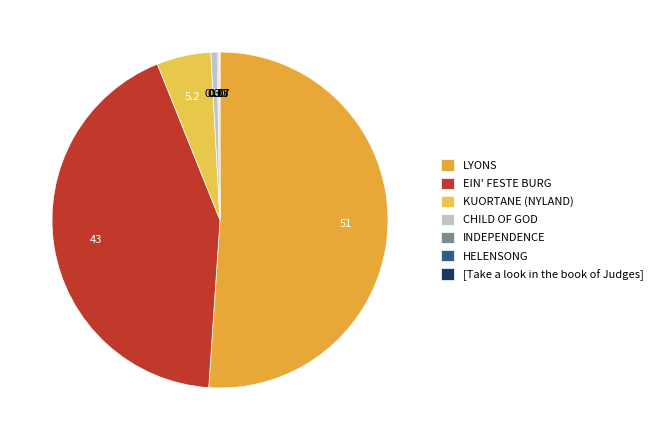

How many slices are in this pie chart?

7